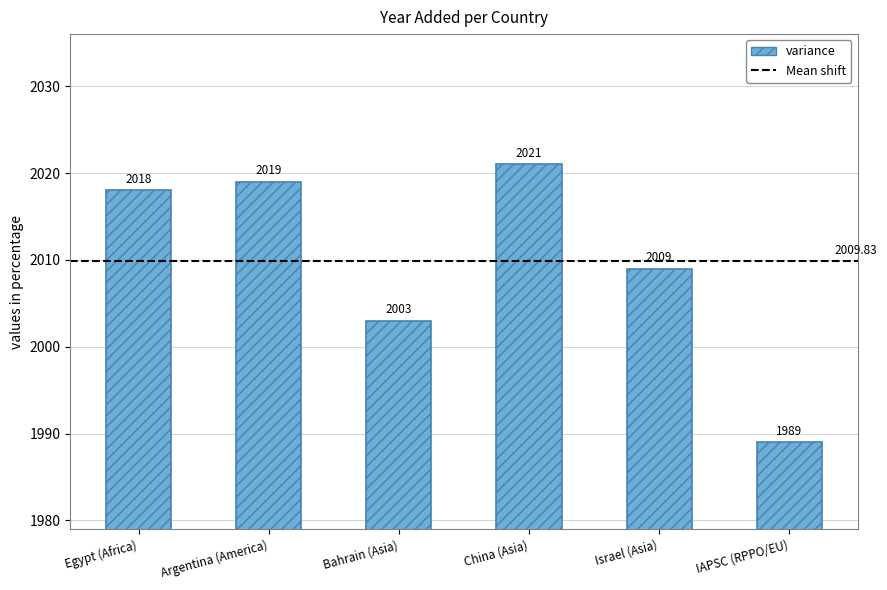

Is it true that the value at China (Asia) is 1048?

False